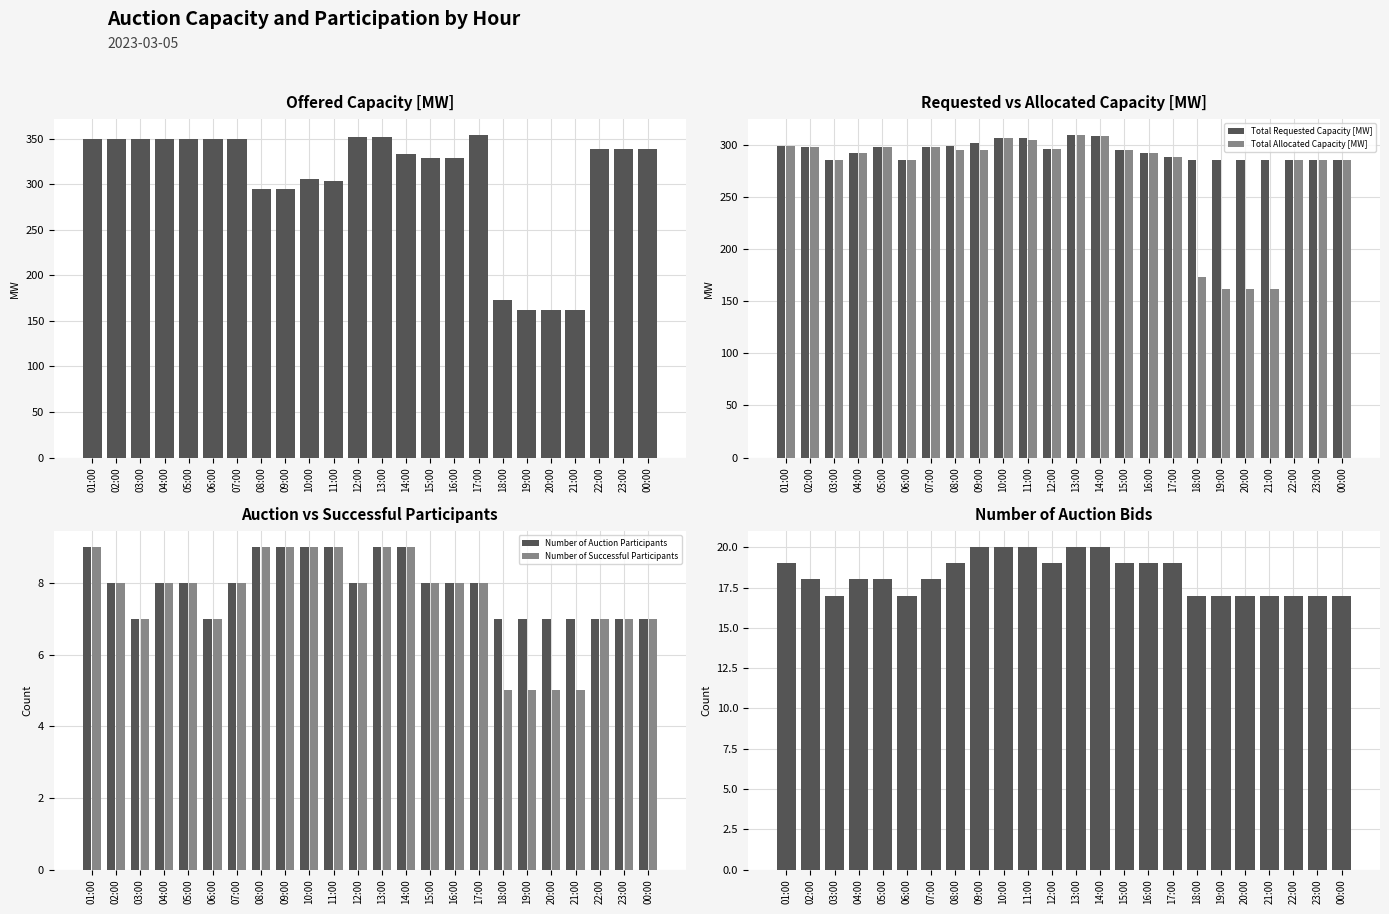

What is the label of the 3rd bar from the left?

03:00